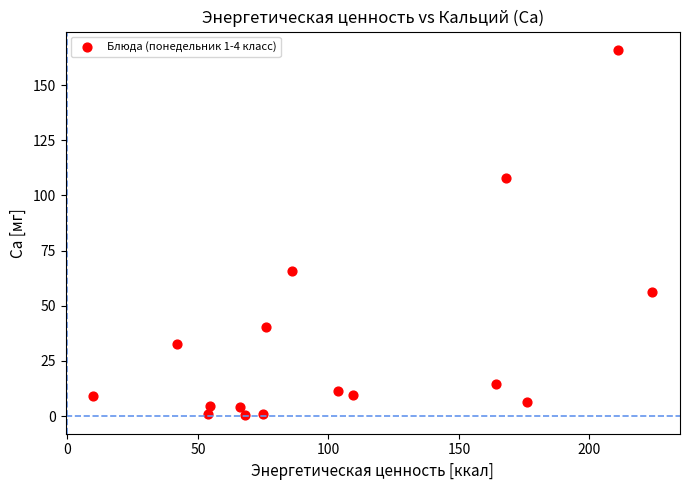

What is the range of Y values (max minus min)?

165.7